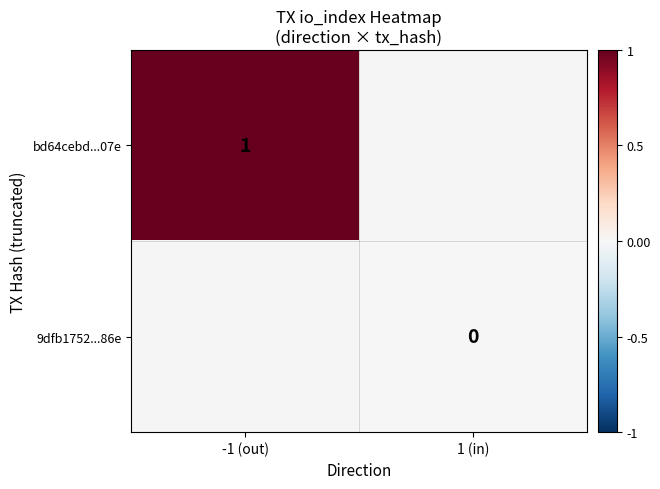

The value of bd64cebd...07e at -1 (out) is 1. True or false?

True